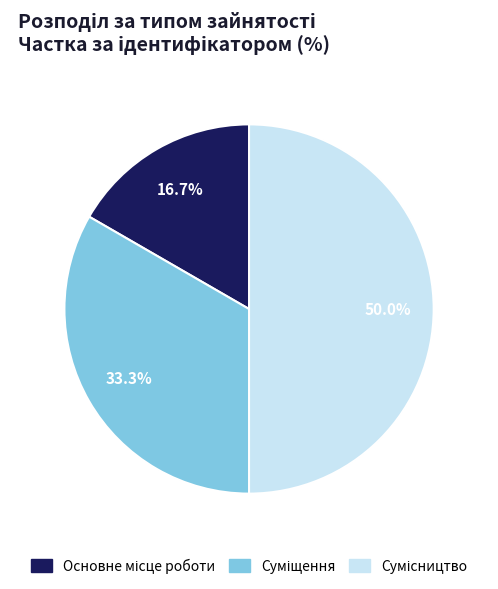

To the nearest percent, what is the difference between the Суміщення and Основне місце роботи slice percentages?

17%